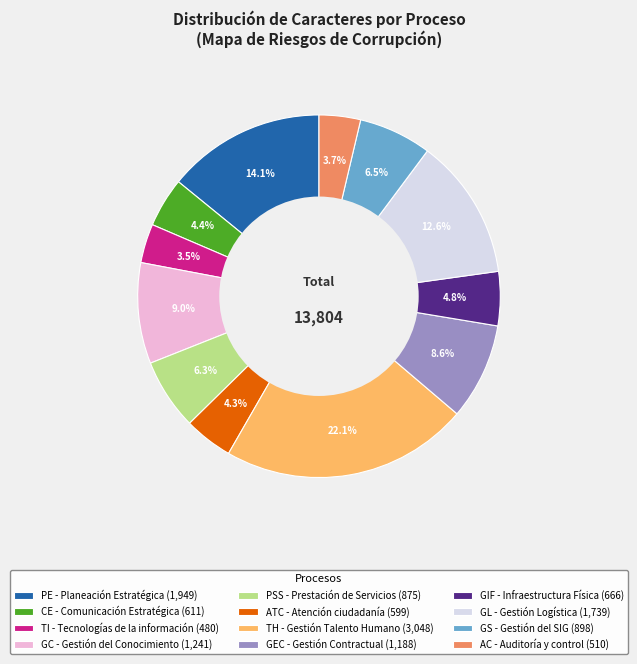

Which has a higher value, AC - Auditoría y control (510) or TH - Gestión Talento Humano (3,048)?

TH - Gestión Talento Humano (3,048)